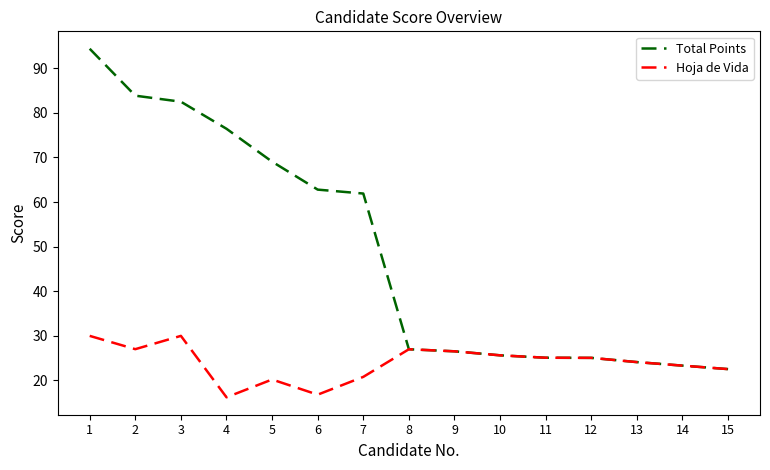

What is the sum of all Total Points values?

730.3